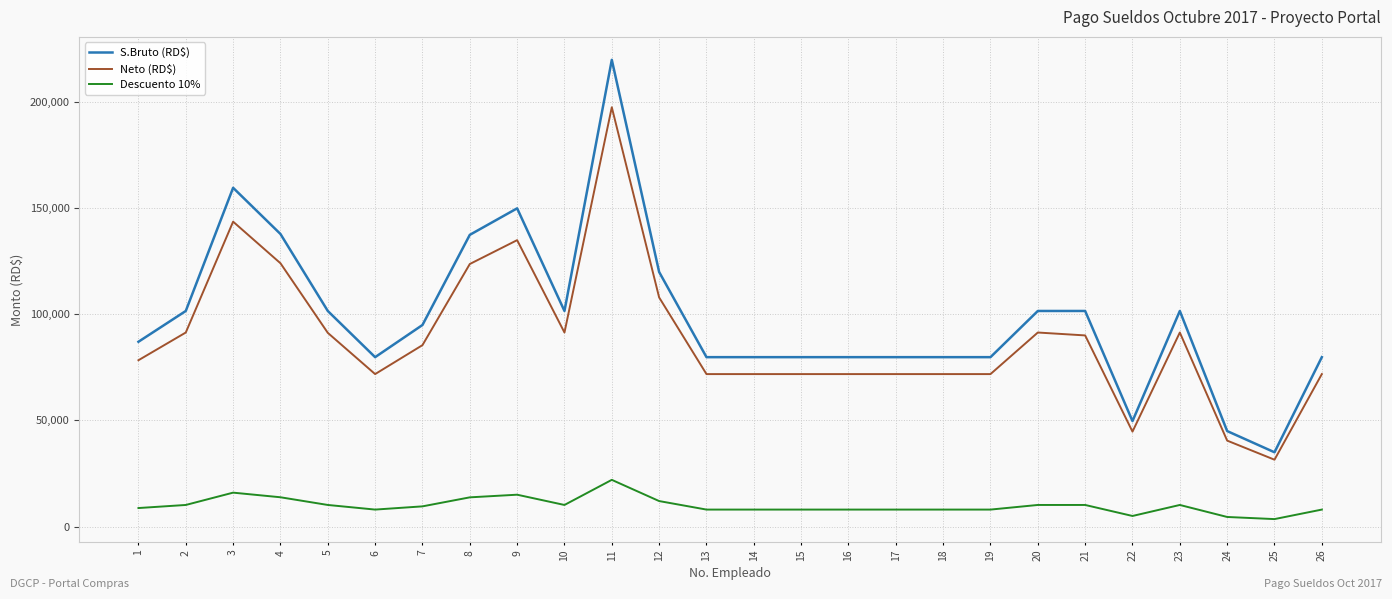

What are all the series names shown in the legend?

S.Bruto (RD$), Neto (RD$), Descuento 10%